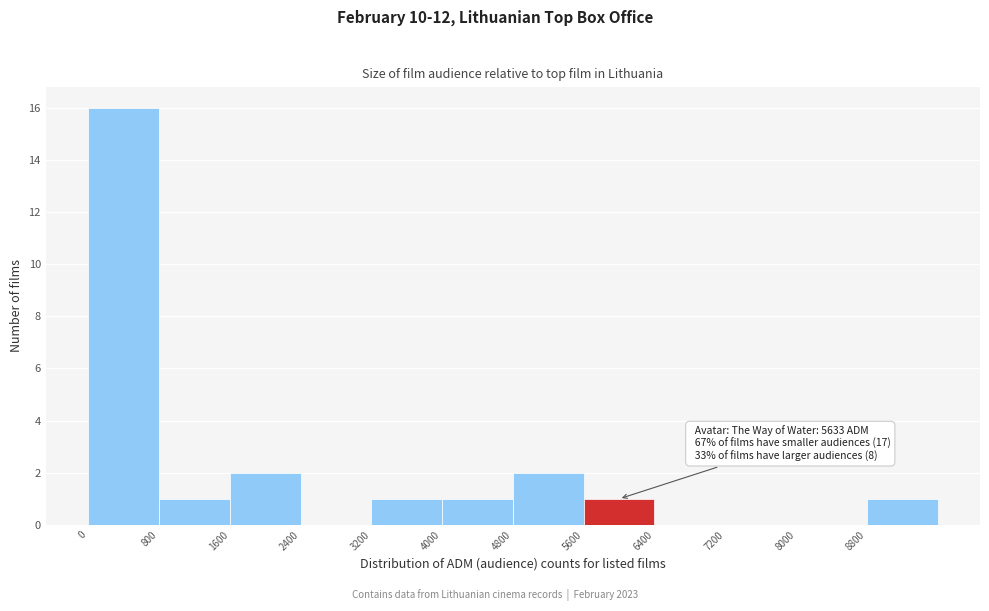

Which range on the x-axis has the tallest bar?

0 to 800